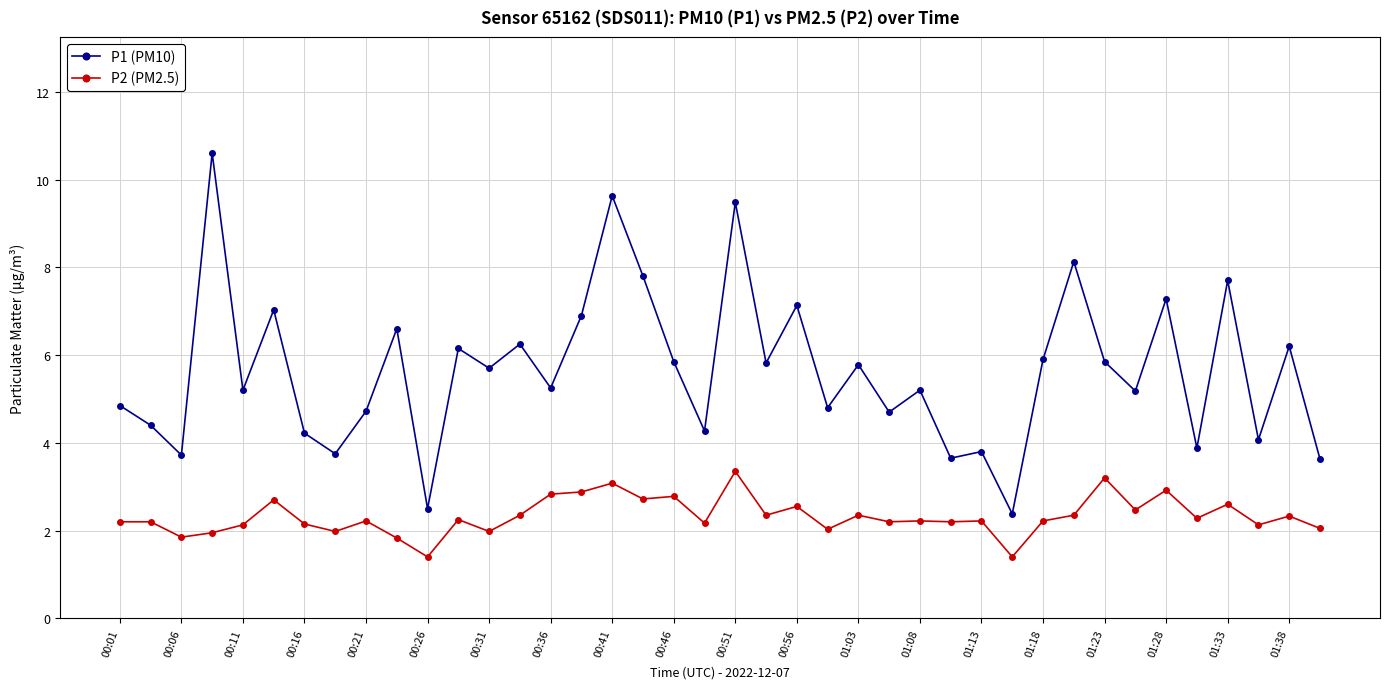

Which series has the largest total across all categories?

P1 (PM10)